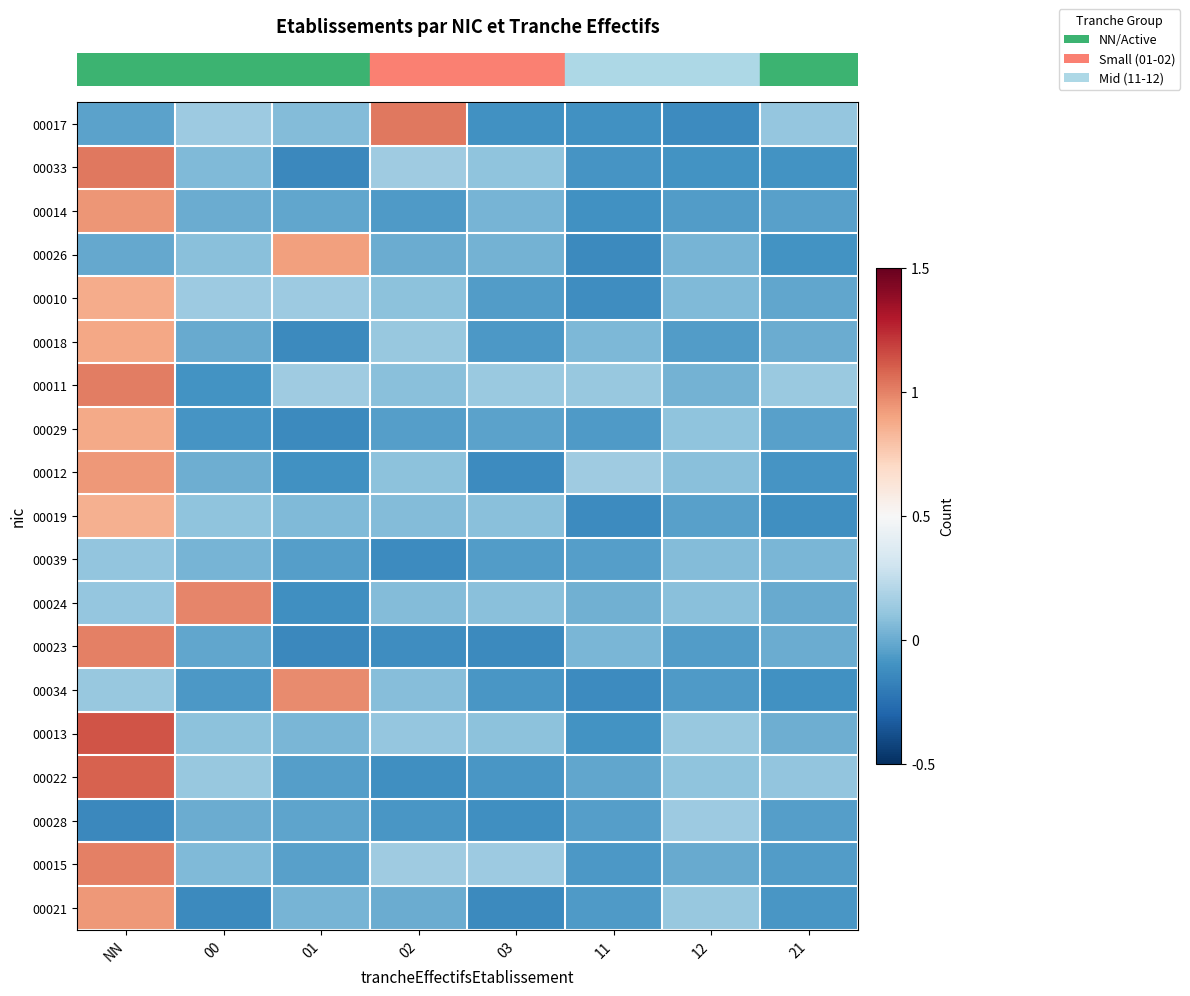

At which category is the sum across all series the highest?

NN